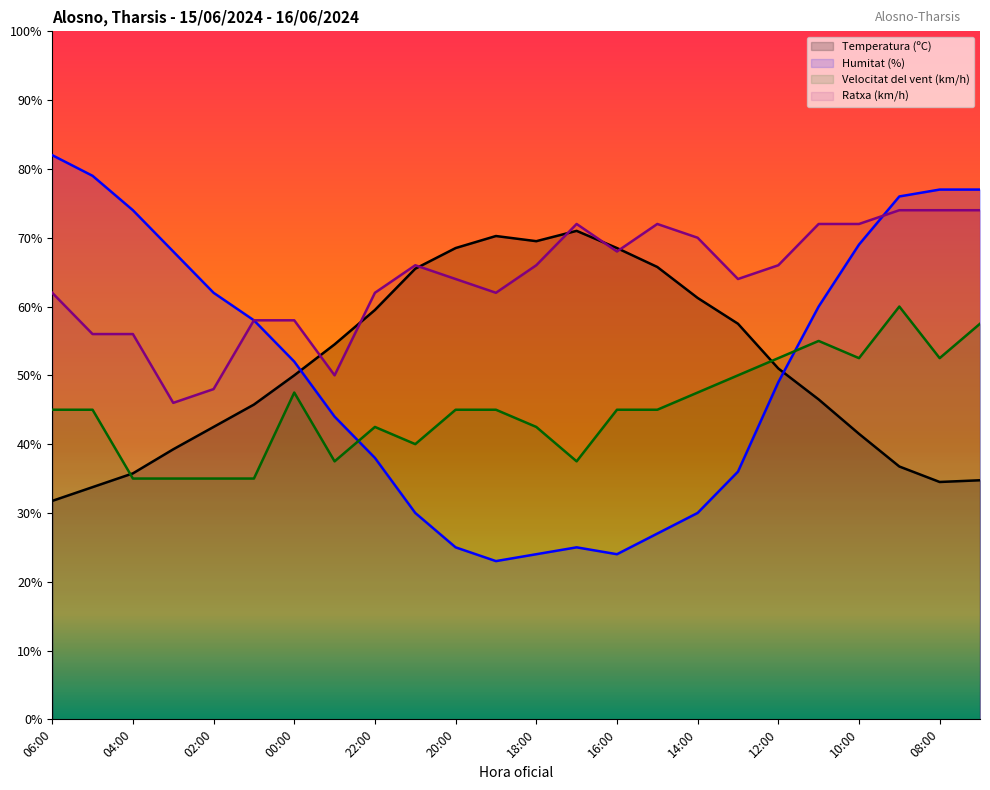

Which label corresponds to the largest value in the chart?

06:00